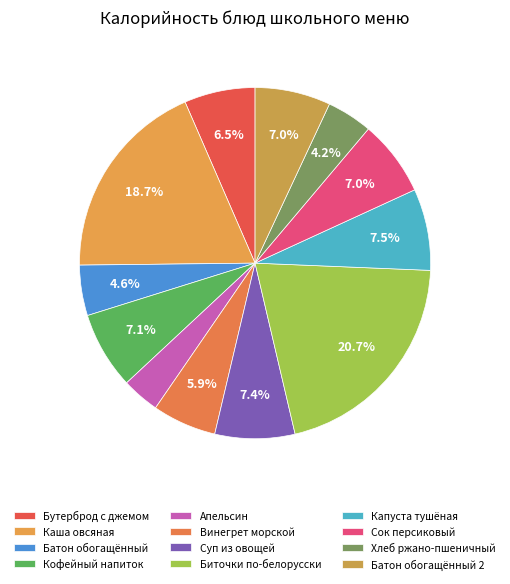

Rank the categories by value from lowest to highest.

ФРУКТЫ СВЕЖИЕ АПЕЛЬСИН, ХЛЕБ РЖАНО-ПШЕНИЧНЫЙ, БАТОН ОБОГАЩЁННЫЙ, ВИНЕГРЕТ МОРСКОЙ, БУТЕРБРОД С ДЖЕМОМ, БАТОН ОБОГАЩЁННЫЙ 2, СОК ПЕРСИКОВЫЙ, КОФЕЙНЫЙ НАПИТОК С МОЛОКОМ, СУП ИЗ ОВОЩЕЙ СО СМЕТАНОЙ, КАПУСТА ТУШЕНАЯ, КАША ОВСЯНАЯ ГЕРКУЛЕС, БИТОЧКИ ПО-БЕЛОРУССКИ